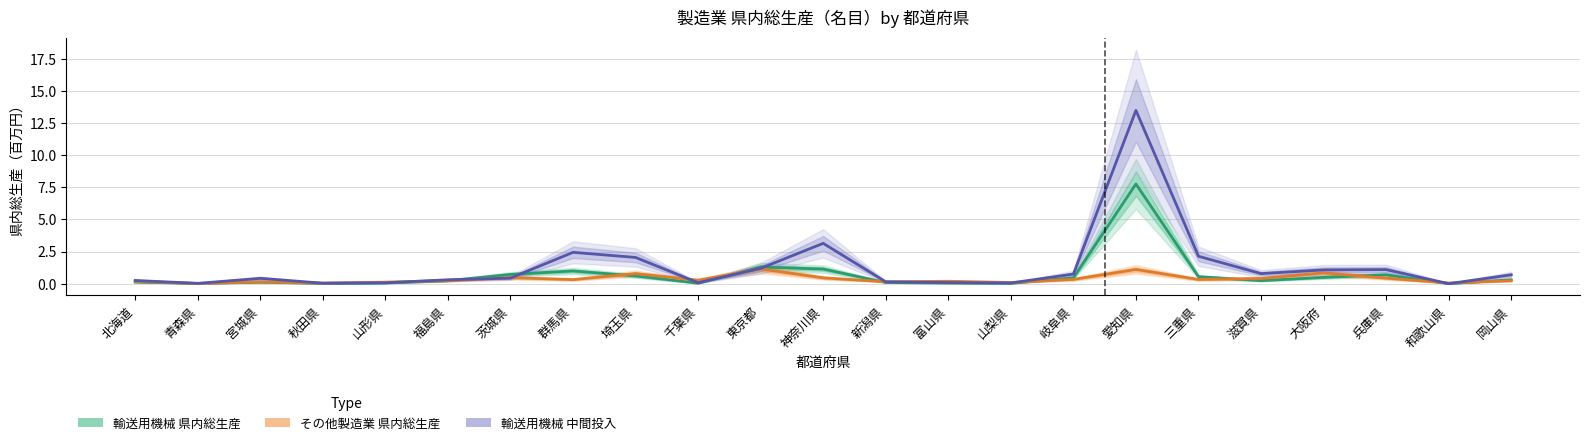

Reading right to left, extract all data points from this chart.

輸送用機械 県内総生産: 0.3	0.0	0.7	0.5	0.2	0.6	7.8	0.5	0.0	0.1	0.1	1.1	1.3	0.0	0.6	1.0	0.7	0.2	0.1	0.0	0.1	0.0	0.1
その他製造業 県内総生産: 0.2	0.1	0.4	0.8	0.4	0.3	1.1	0.3	0.1	0.2	0.2	0.5	1.2	0.3	0.8	0.3	0.5	0.2	0.1	0.1	0.2	0.0	0.2
輸送用機械 中間投入: 0.7	0.0	1.1	1.1	0.8	2.1	13.5	0.8	0.1	0.1	0.2	3.1	1.2	0.1	2.0	2.4	0.4	0.3	0.1	0.0	0.4	0.0	0.3